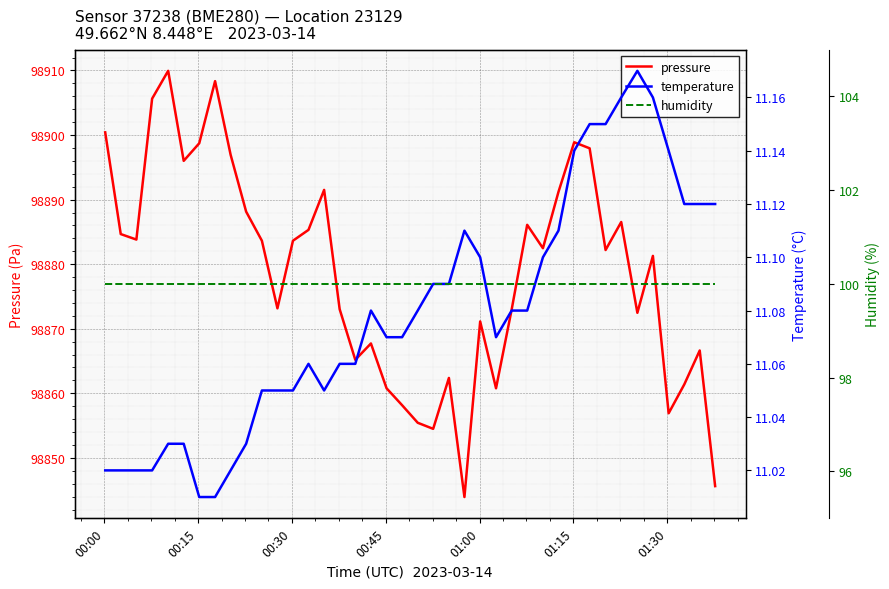

True or false: temperature has more than 2 interior local peaks.

True